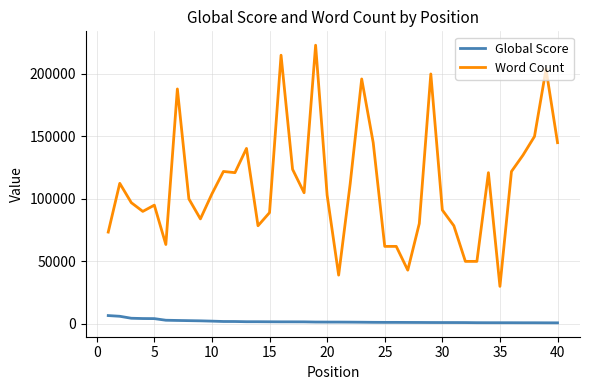

What is the maximum value for Word Count?

223000